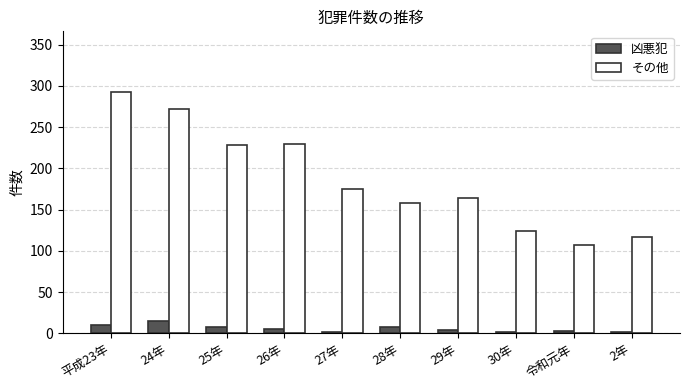

How many groups of bars are there?

10